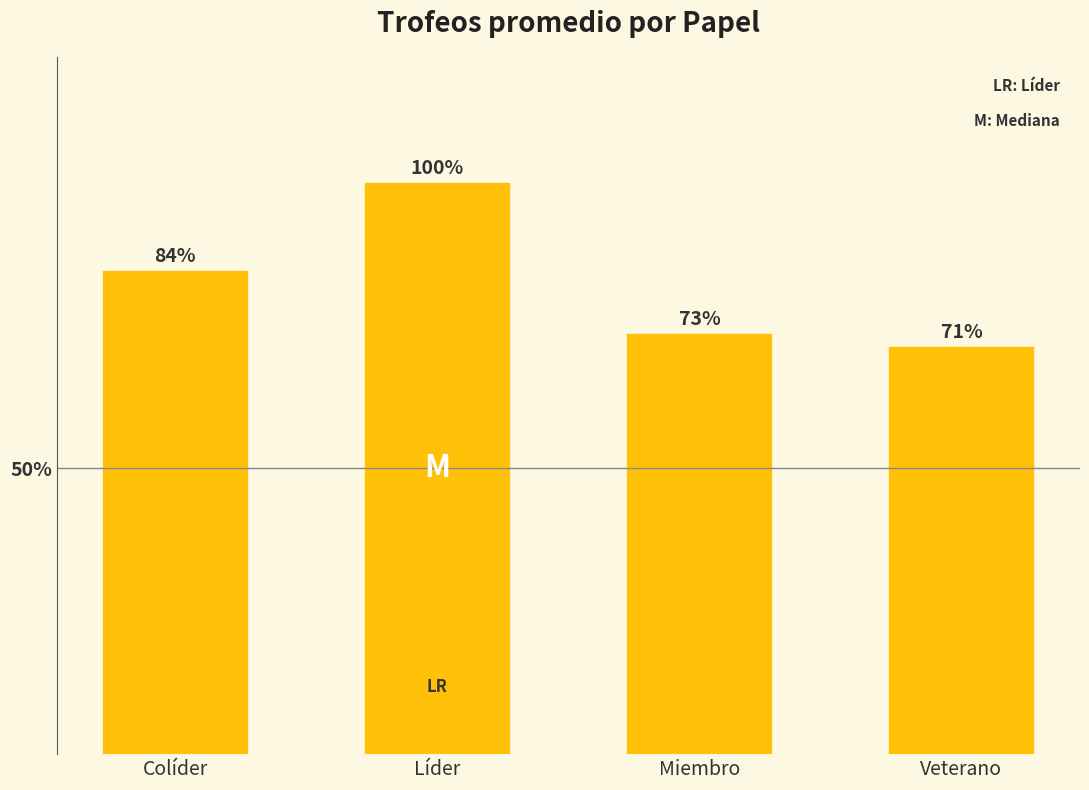

Are the bars horizontal?

No